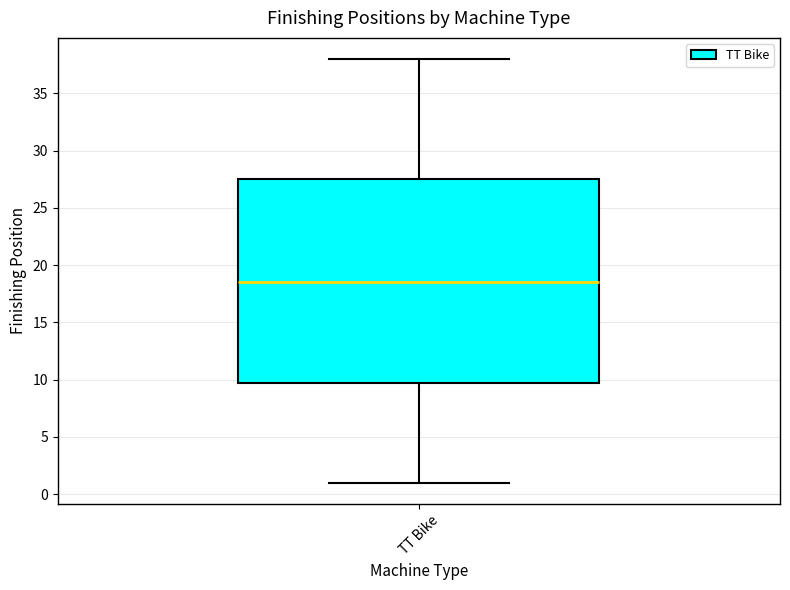

Where does the median line of the box for TT Bike sit on the y-axis? The values are not printed on the chart, so give them approximately, as read against the axis.

18.5